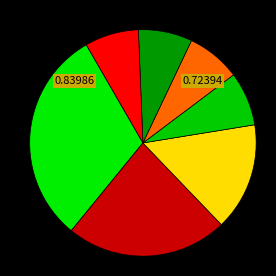

How many segments does this pie chart have?

7